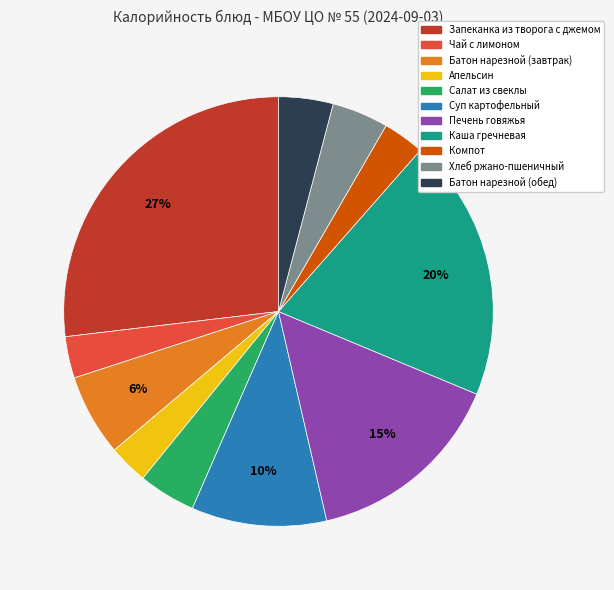

Is it true that Каша гречневая is 20% of the pie?

True